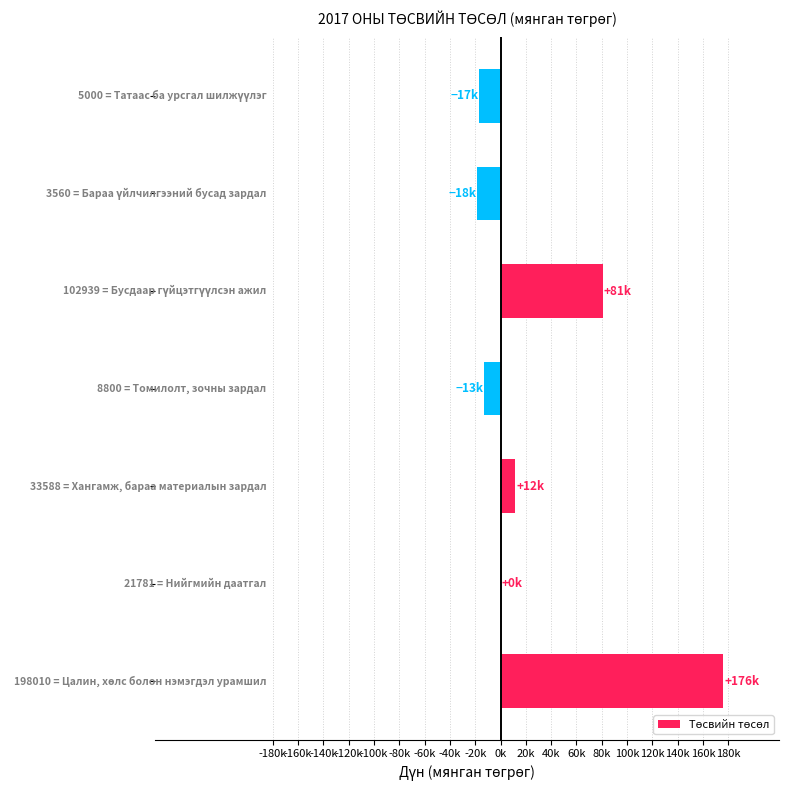

Are the bars horizontal?

Yes